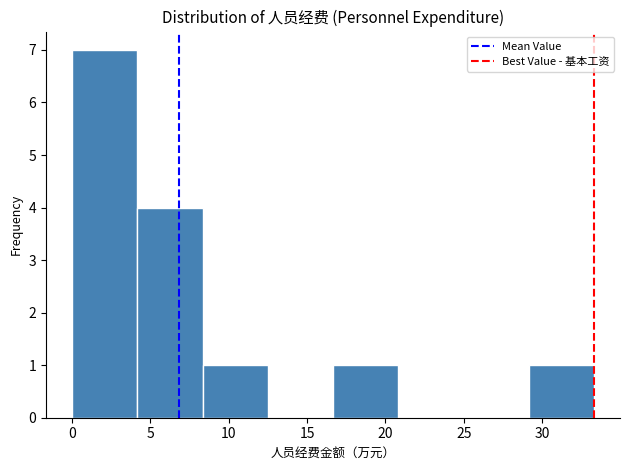

Reading left to right, list every bar in this chart as the range it spans on the x-axis followed by its height. Neither the bar edges nor the heights are printed on the chart, so give them approximately, as read against the axes.

0.0 to 4.0: 7
4.0 to 8.5: 4
8.5 to 12.5: 1
12.5 to 16.5: 0
16.5 to 21.0: 1
21.0 to 25.0: 0
25.0 to 29.0: 0
29.0 to 33.5: 1